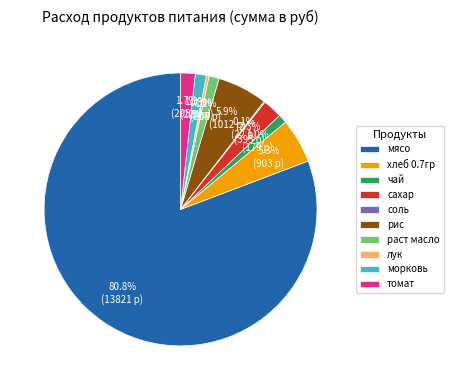

Is the sum of сахар and раст масло greater than half?

No